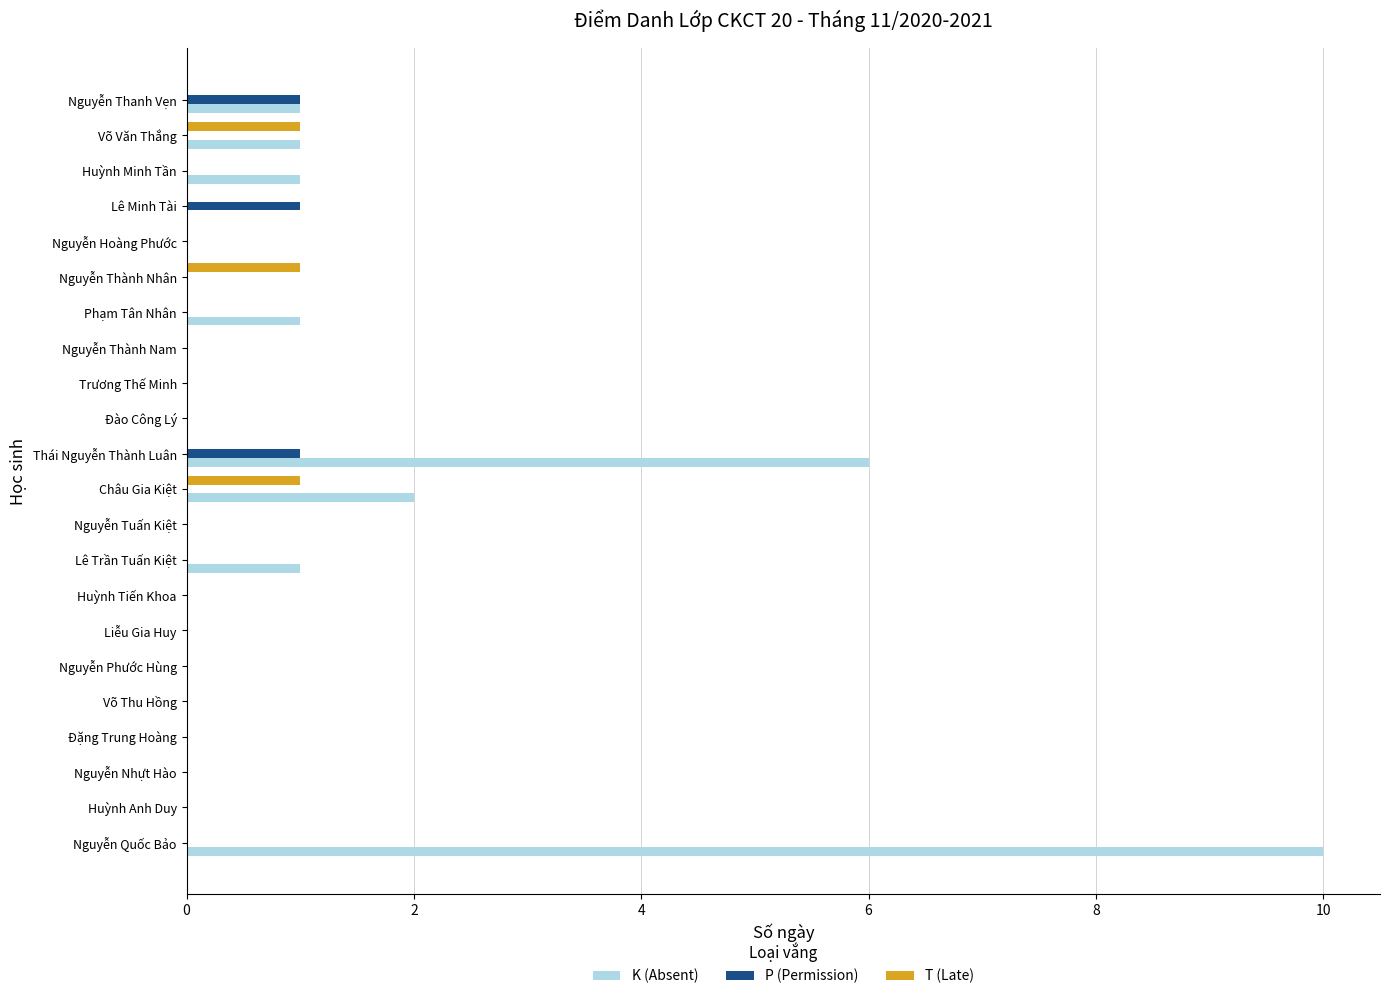

Where is K (Absent) nearest to the value 5?

Thái Nguyễn Thành Luân